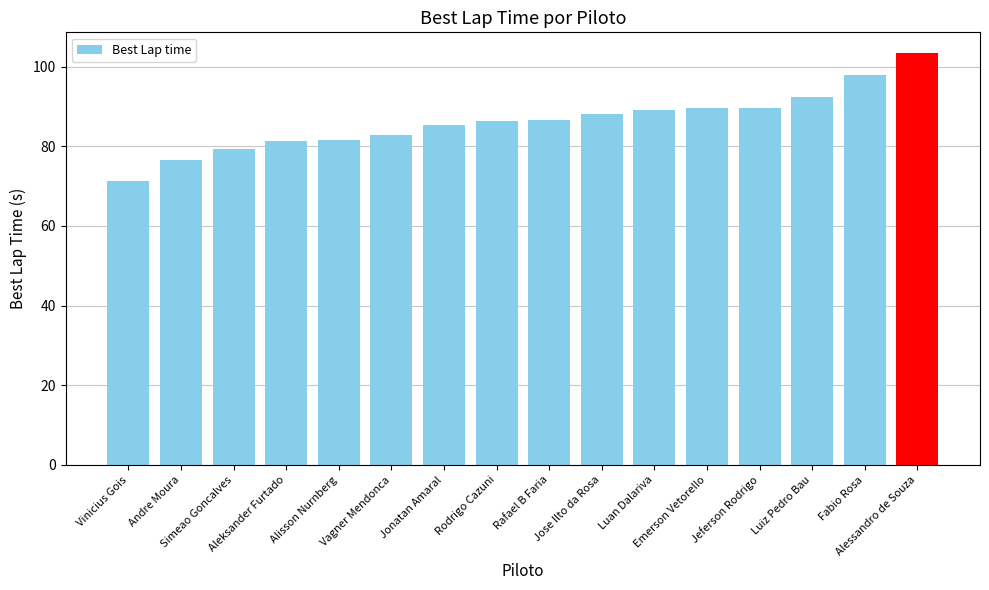

What is the difference between the second highest and second lowest values?

21.3